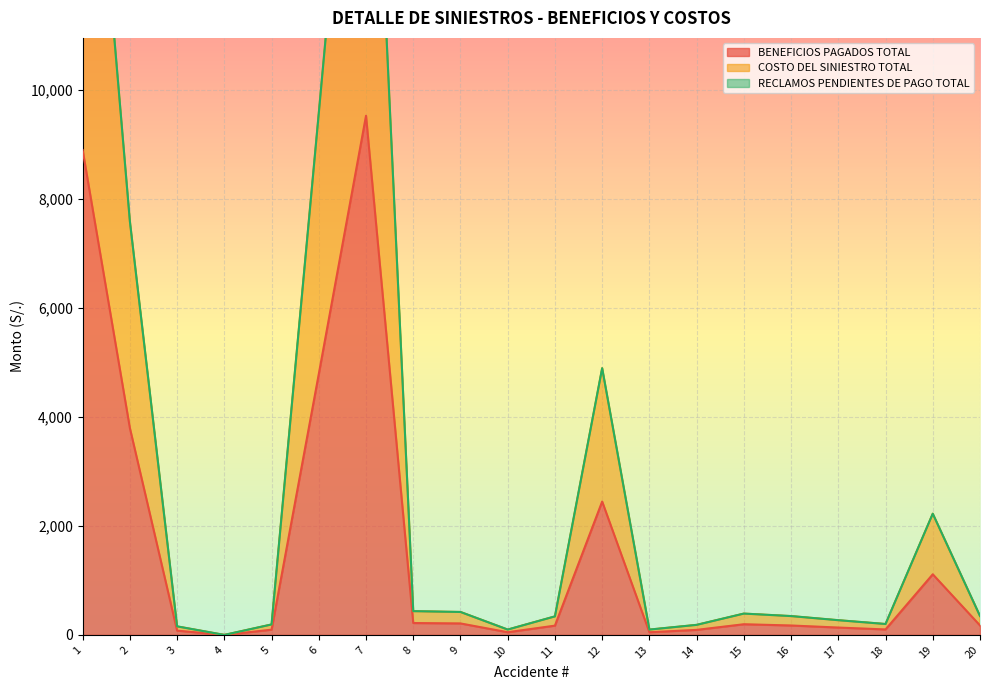

List the series in order of their overall mean, highest first.

COSTO DEL SINIESTRO TOTAL, BENEFICIOS PAGADOS TOTAL